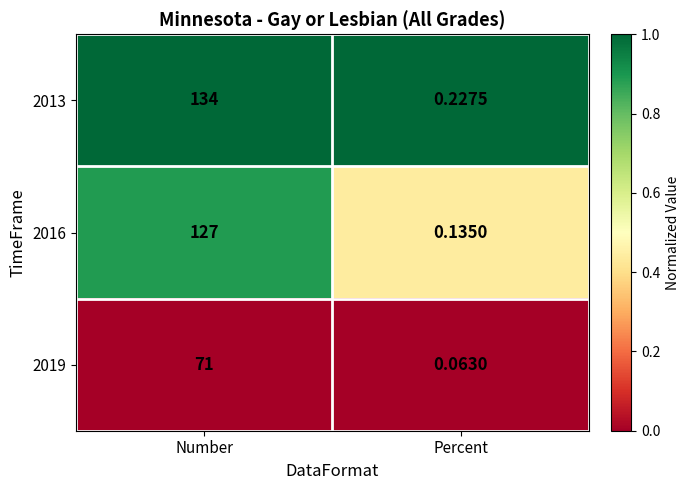

Is the value of 2016 at Number greater than the value of 2019 at Number?

Yes